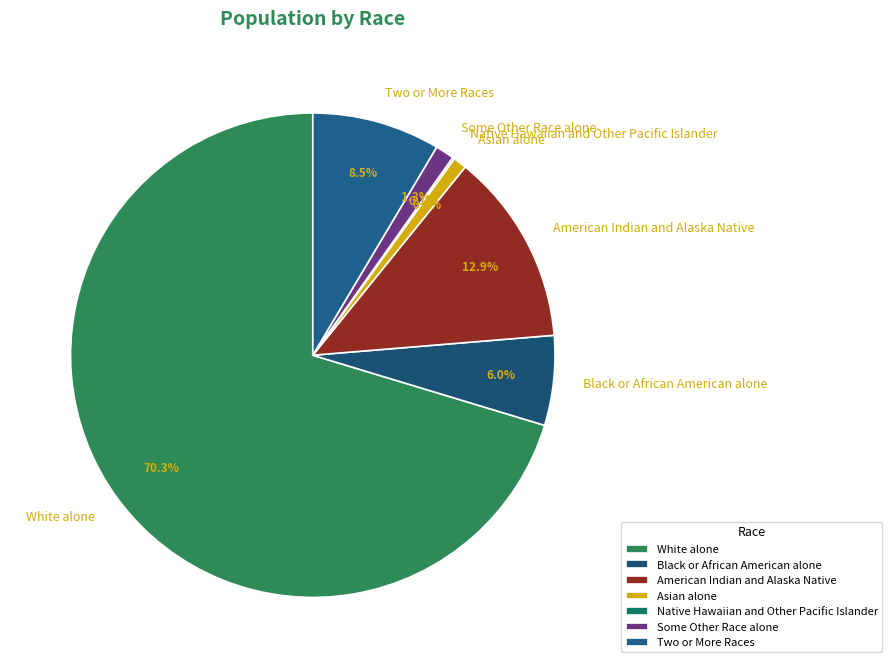

Does White alone account for over 50% of the chart?

Yes